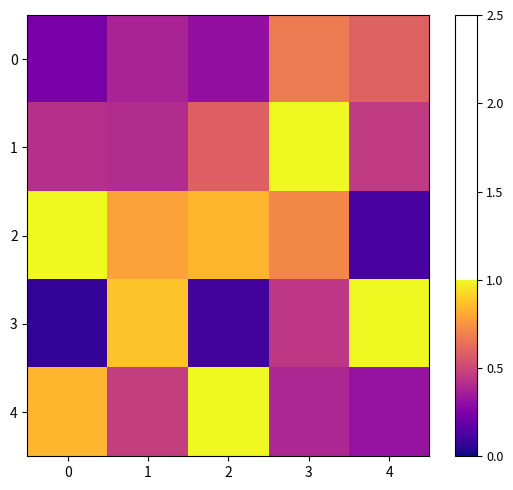

Reading left to right, what are all the values shown in this chart?

0: 0=0.2	1=0.4	2=0.3	3=0.7	4=0.6
1: 0=0.4	1=0.4	2=0.6	3=1.0	4=0.5
2: 0=1.0	1=0.8	2=0.8	3=0.7	4=0.1
3: 0=0.1	1=0.9	2=0.1	3=0.4	4=1.0
4: 0=0.8	1=0.5	2=1.0	3=0.4	4=0.3